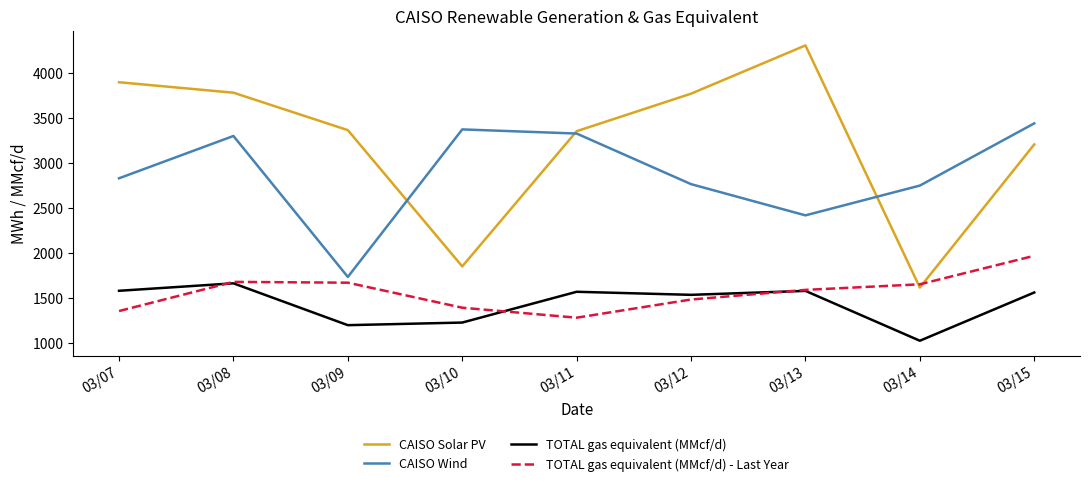

Which category has the lowest value across all series?

03/14